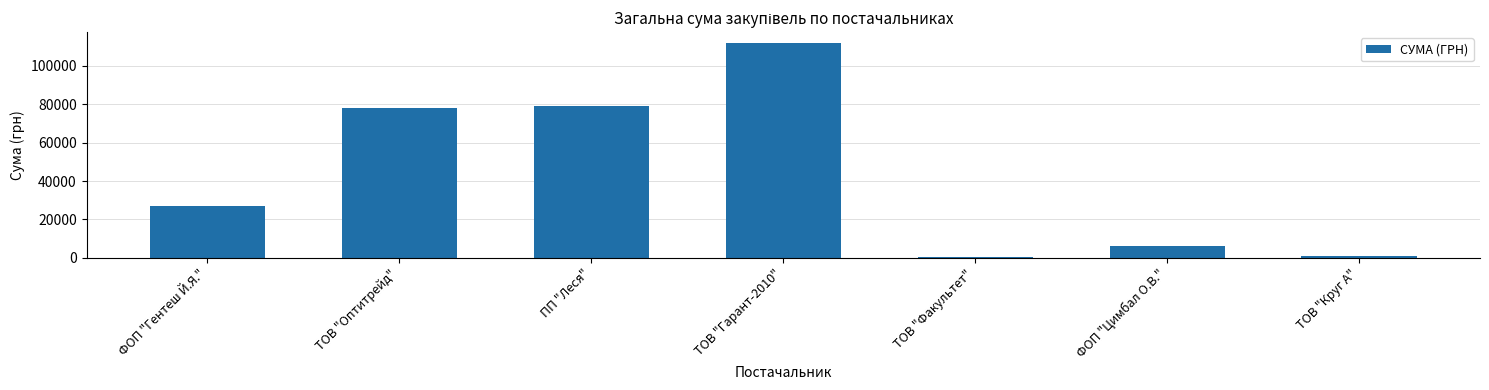

Count the number of data series in this chart.

1